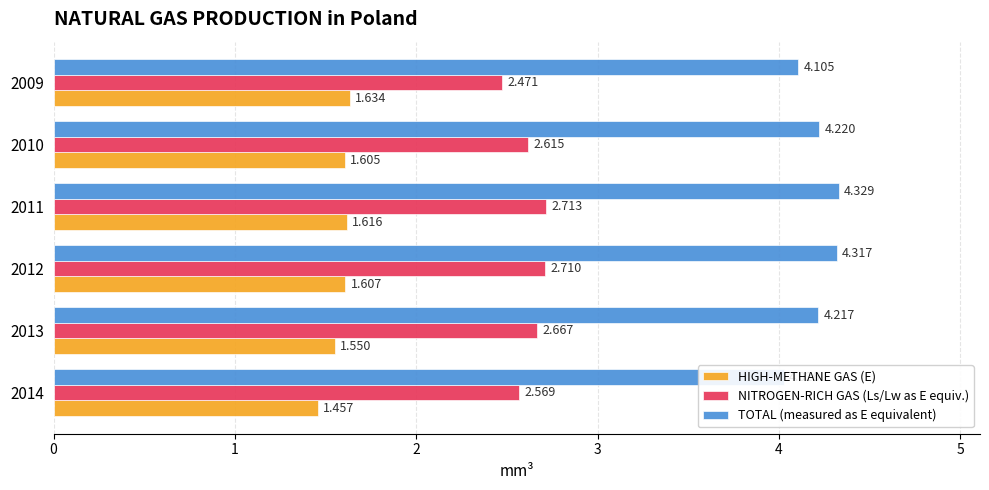

The NITROGEN-RICH GAS (Ls/Lw as E equiv.) series shows 3.3 at 2009. True or false?

False